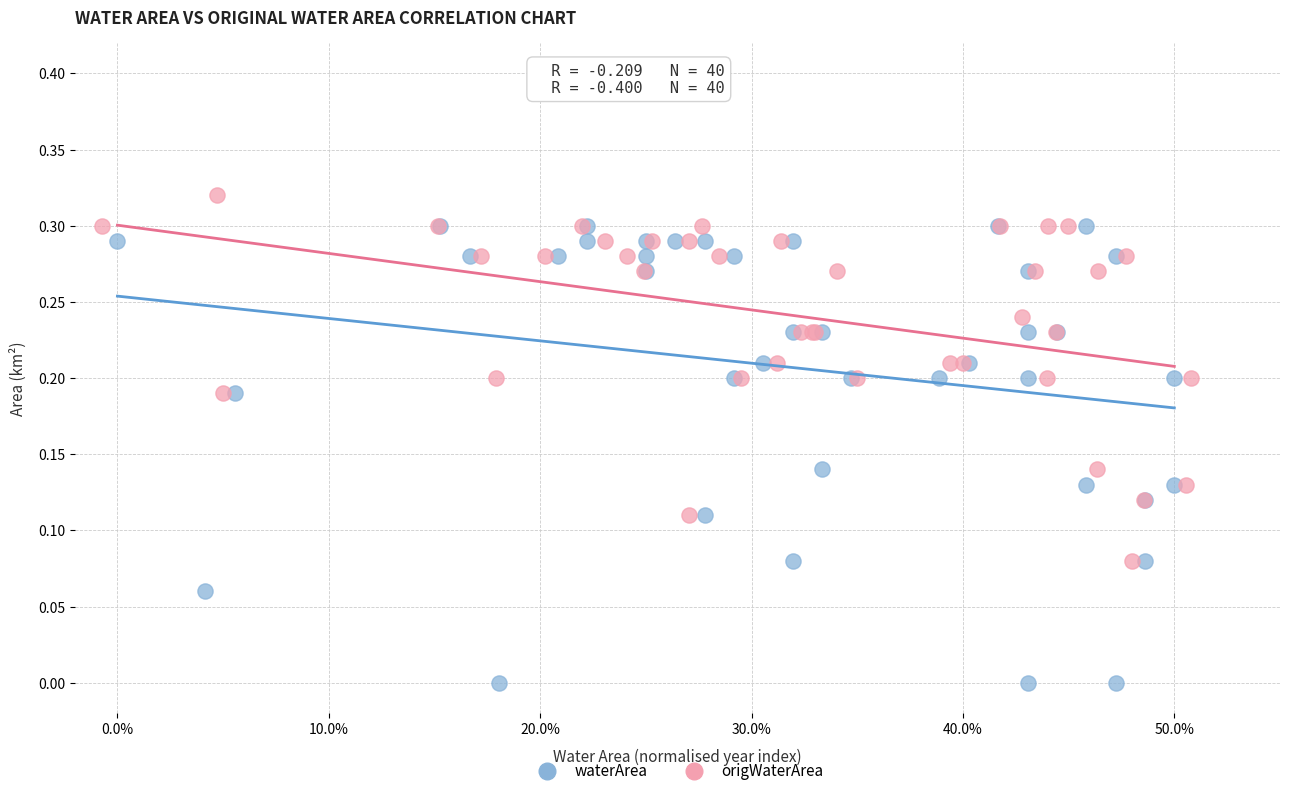

Which series has the widest spread of Y values?

waterArea